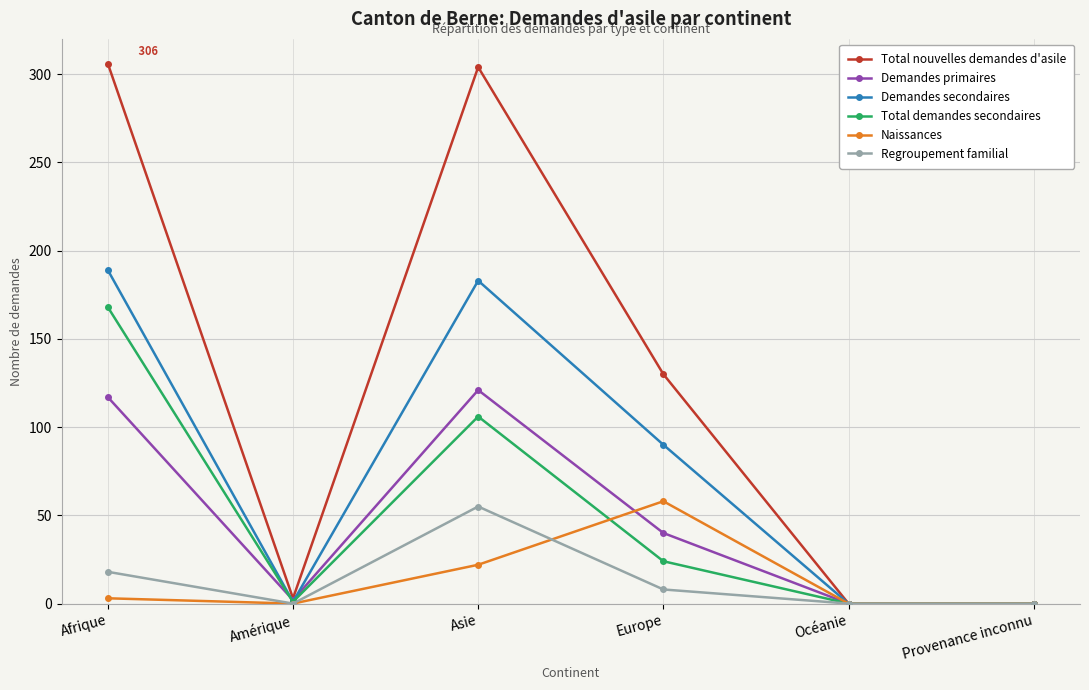

What are all the series names shown in the legend?

Total nouvelles demandes d'asile, Demandes primaires, Demandes secondaires, Total demandes secondaires, Naissances, Regroupement familial